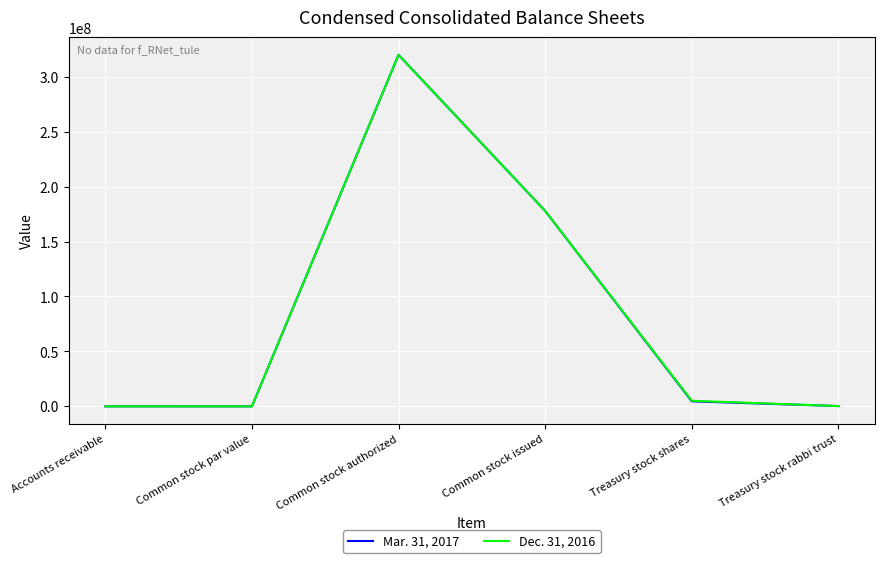

How many lines are shown in the chart?

2